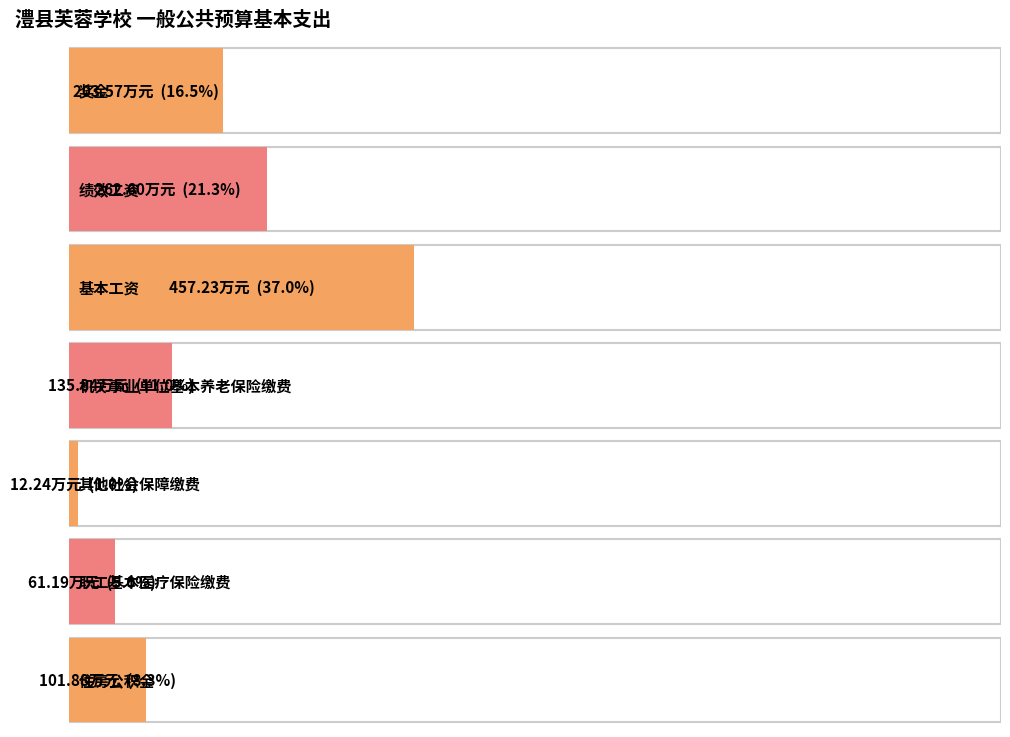

The value at 奖金 is 203.6. True or false?

True